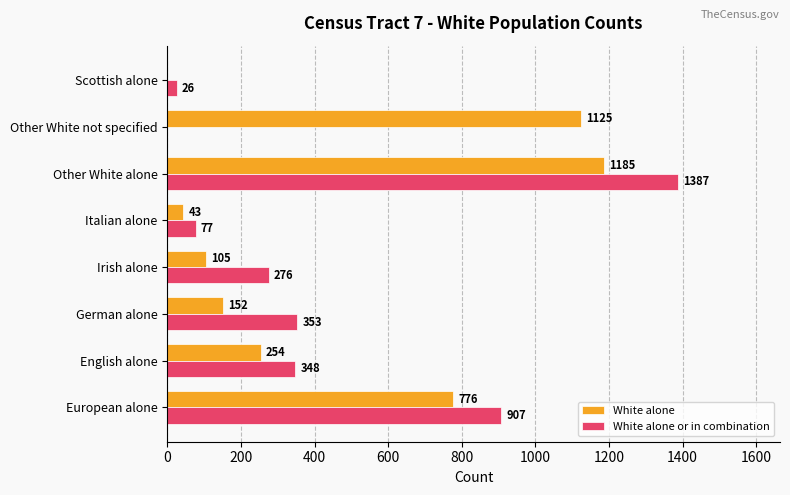

Which series has the largest total across all categories?

White alone